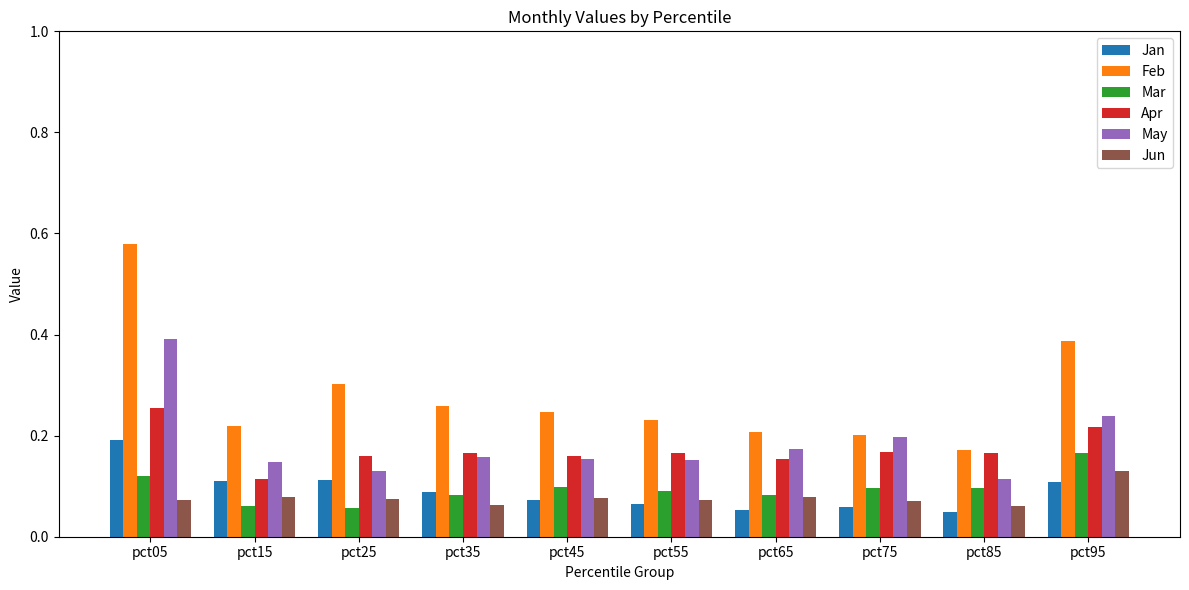

Which category has the highest value in the Feb series?

pct05